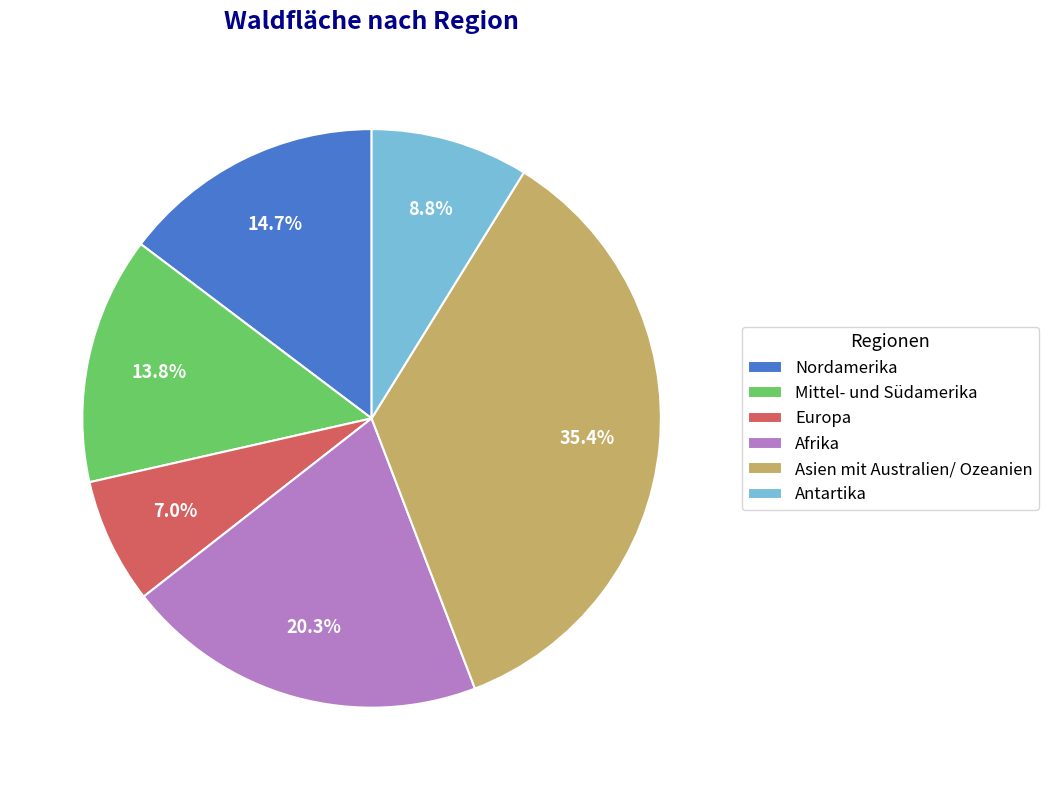

Rank the categories by value from highest to lowest.

Asien mit Australien/ Ozeanien, Afrika, Nordamerika, Mittel- und Südamerika, Antartika, Europa